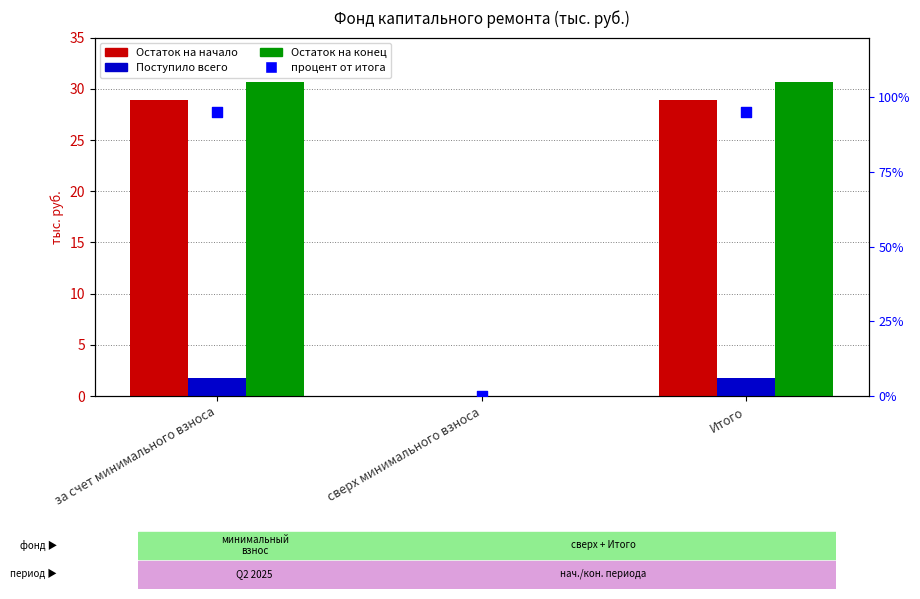

At how many categories does at least one series exceed 1?

2